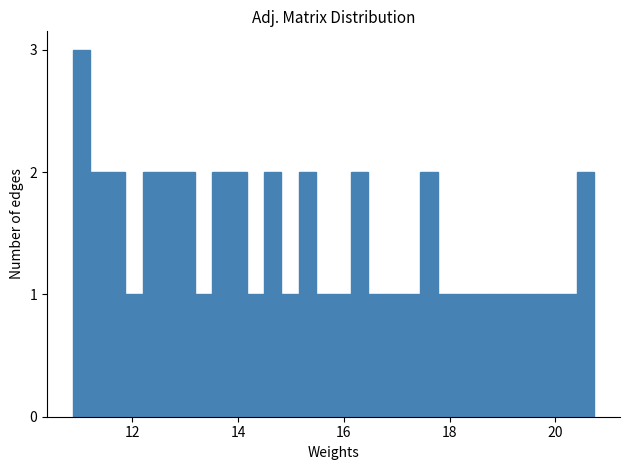

Around what value on the x-axis is the tallest bar? Give the approximate position of its centre, as read against the axis.

11.0